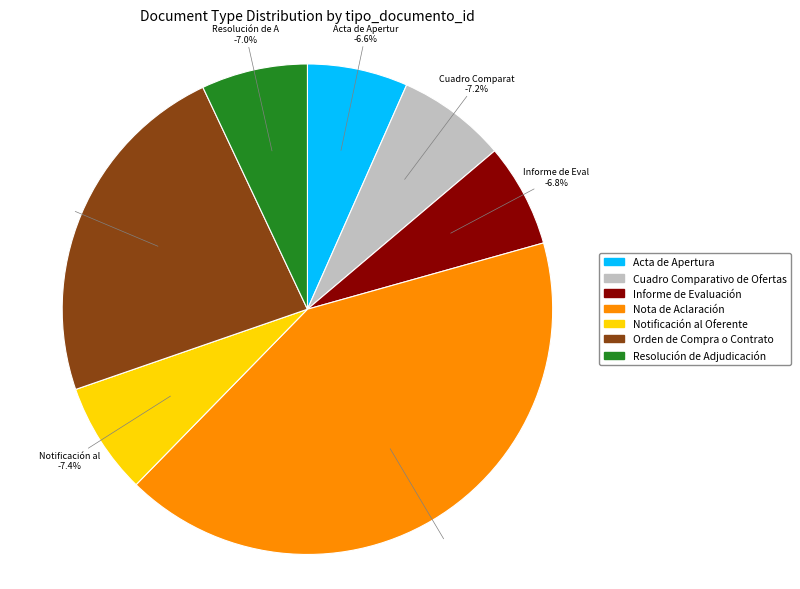

What percentage is the Resolución de Adjudicación slice, to the nearest percent?

7%